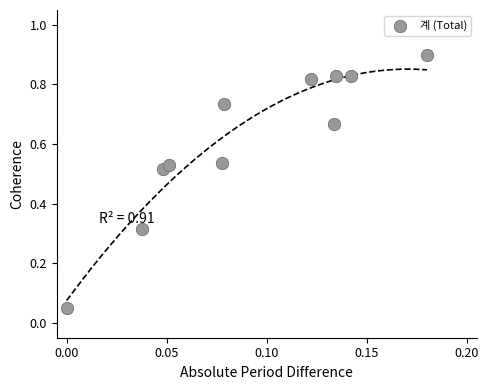

What is the average Y value?

0.6